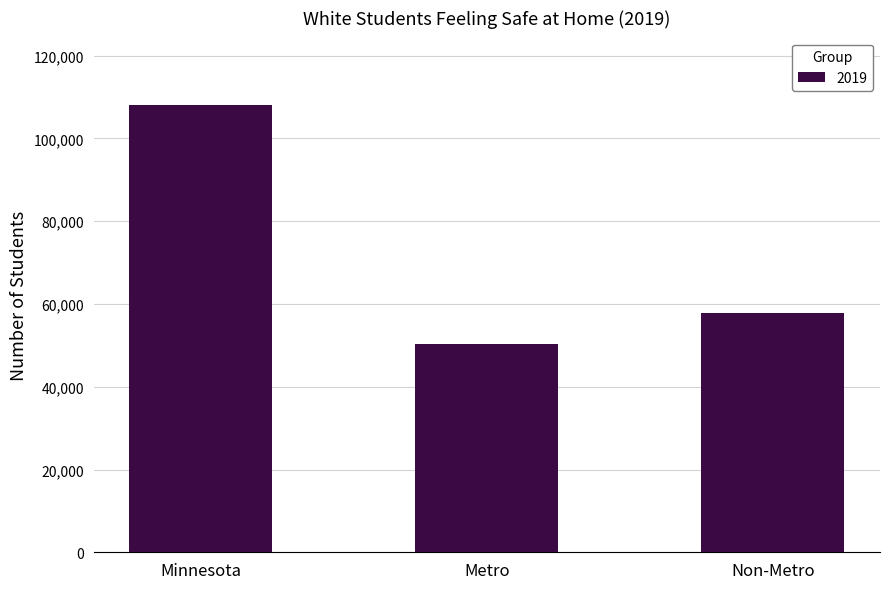

How many values are between 50376 and 108142?

3